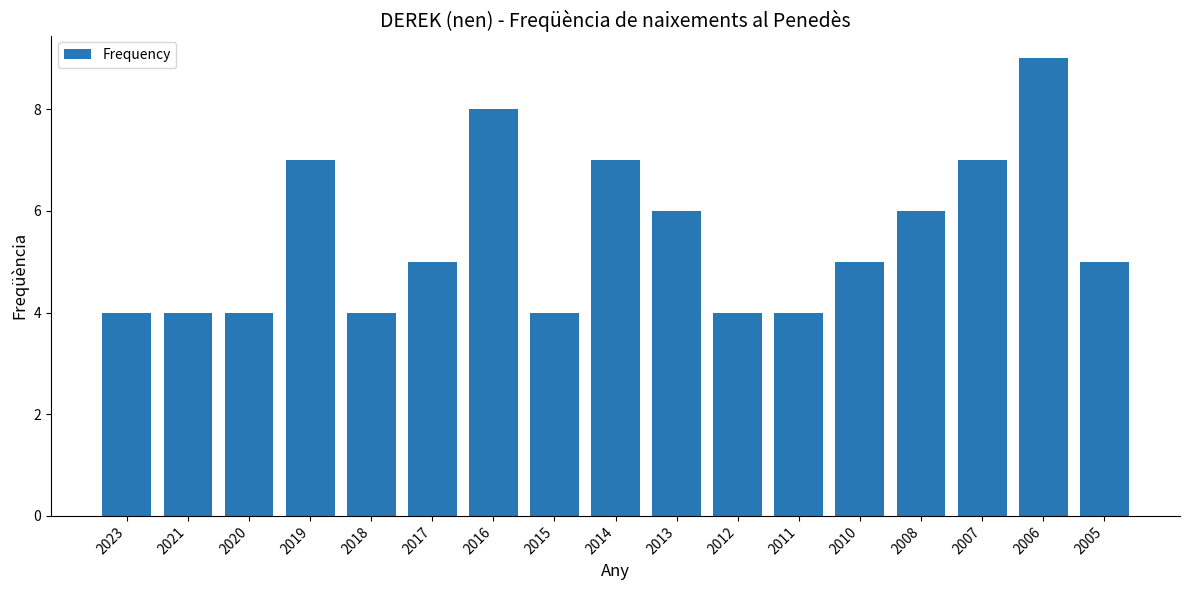

Reading right to left, extract all data points from this chart.

5	9	7	6	5	4	4	6	7	4	8	5	4	7	4	4	4